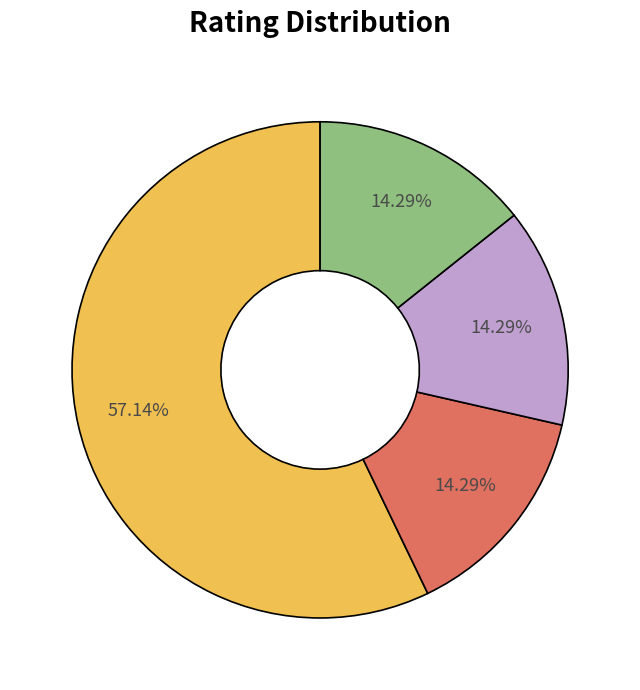

Does any single category account for the majority?

Yes